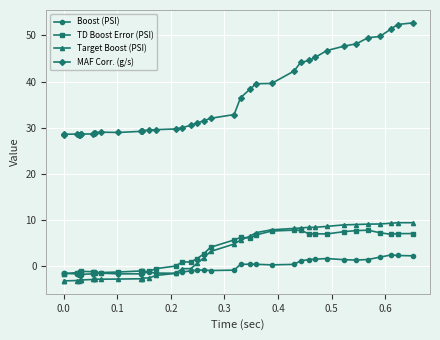

True or false: MAF Corr. (g/s) and Boost (PSI) intersect in this chart.

False